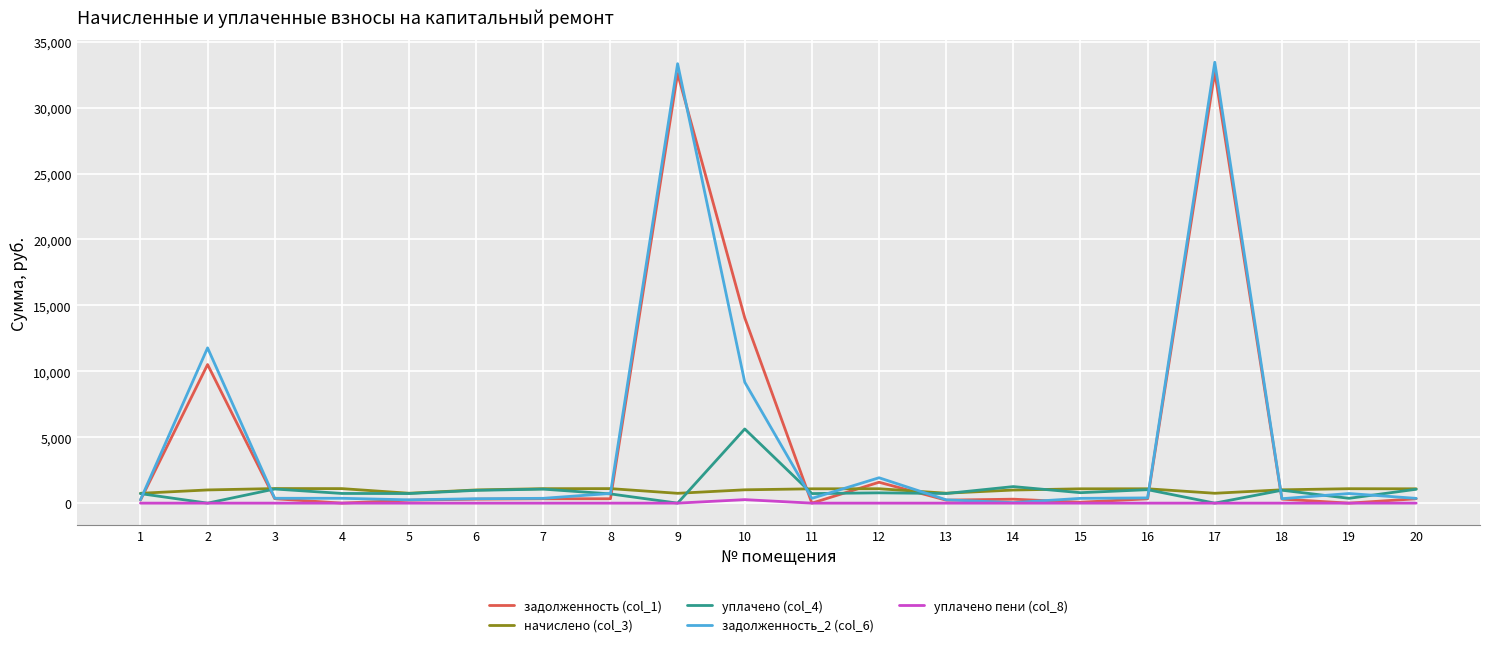

Where is задолженность (col_1) nearest to the value 16346?

10